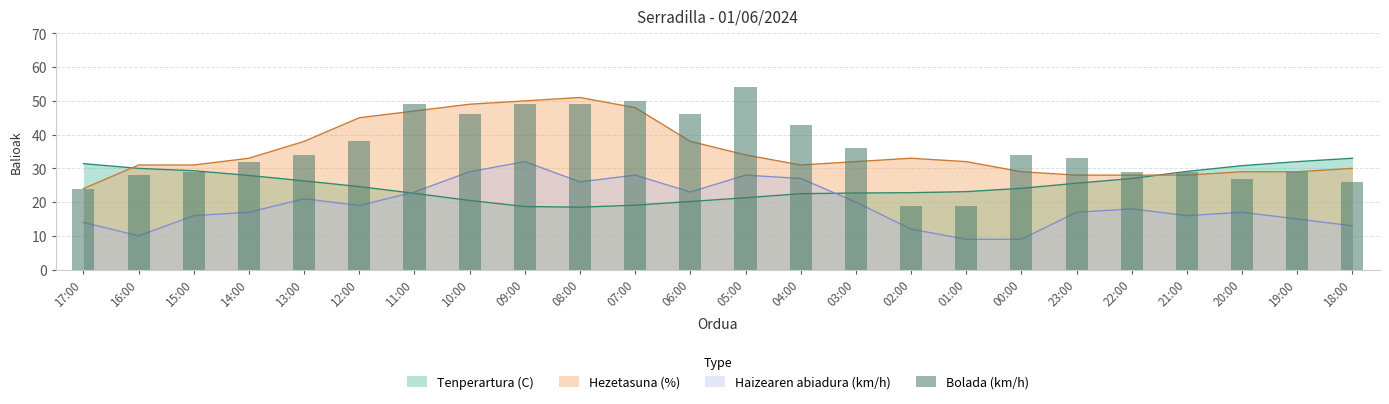

True or false: the data shows 83 at 09:00.

False